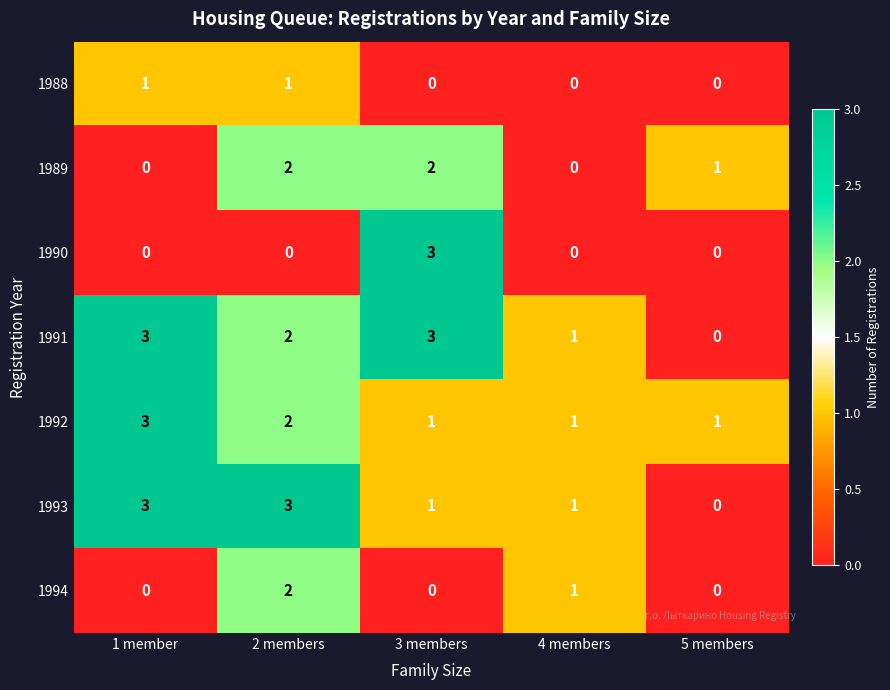

True or false: 1989 has a value of 1 at 5 members.

True